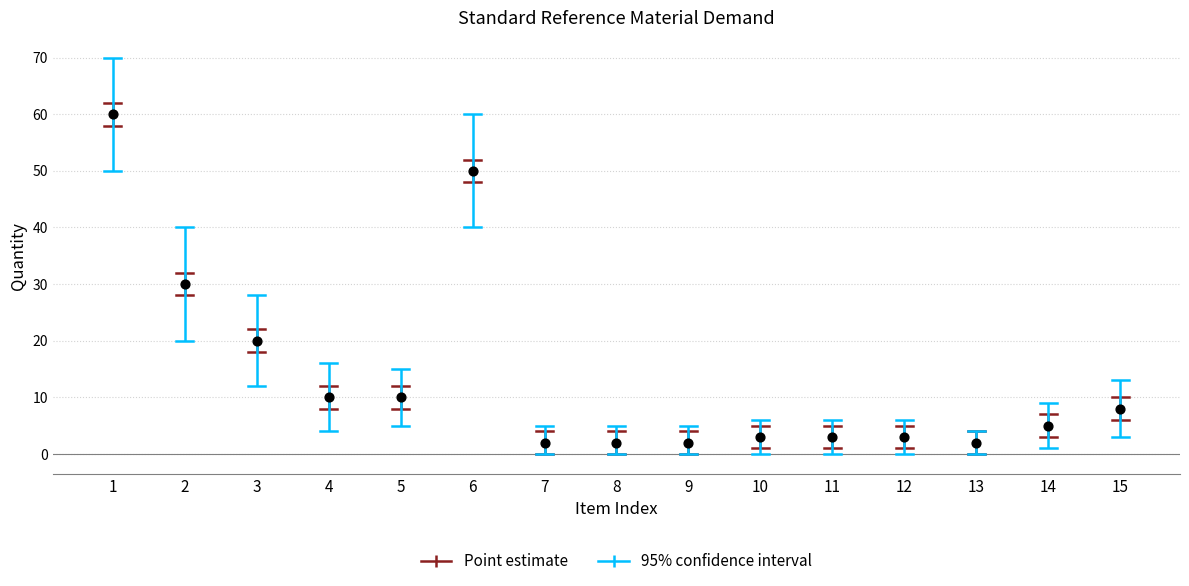

What Y value in the scatter plot is closest to 31?

30